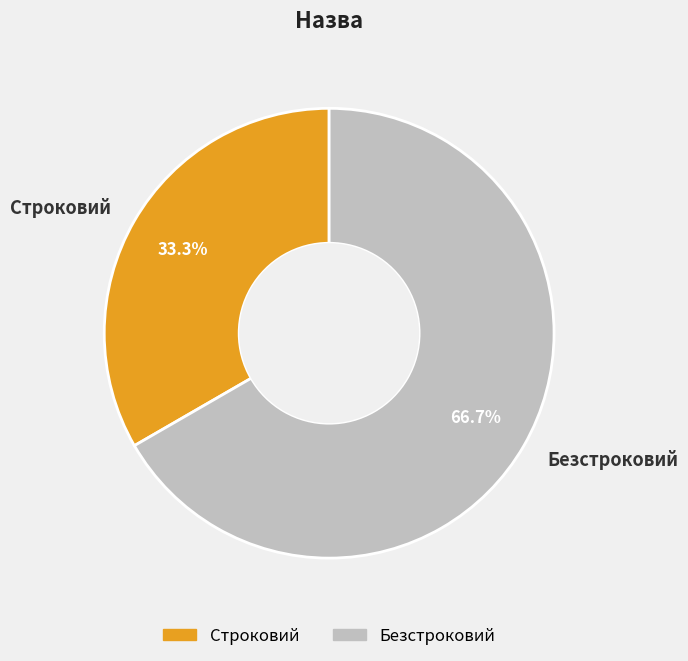

What is the smallest slice in the pie chart?

Строковий